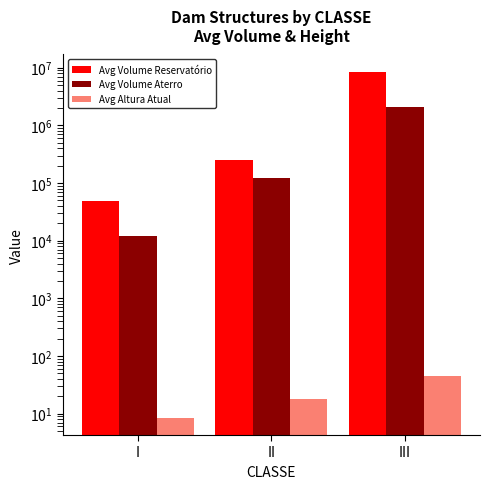

Which series has the largest total across all categories?

Avg Volume Reservatório